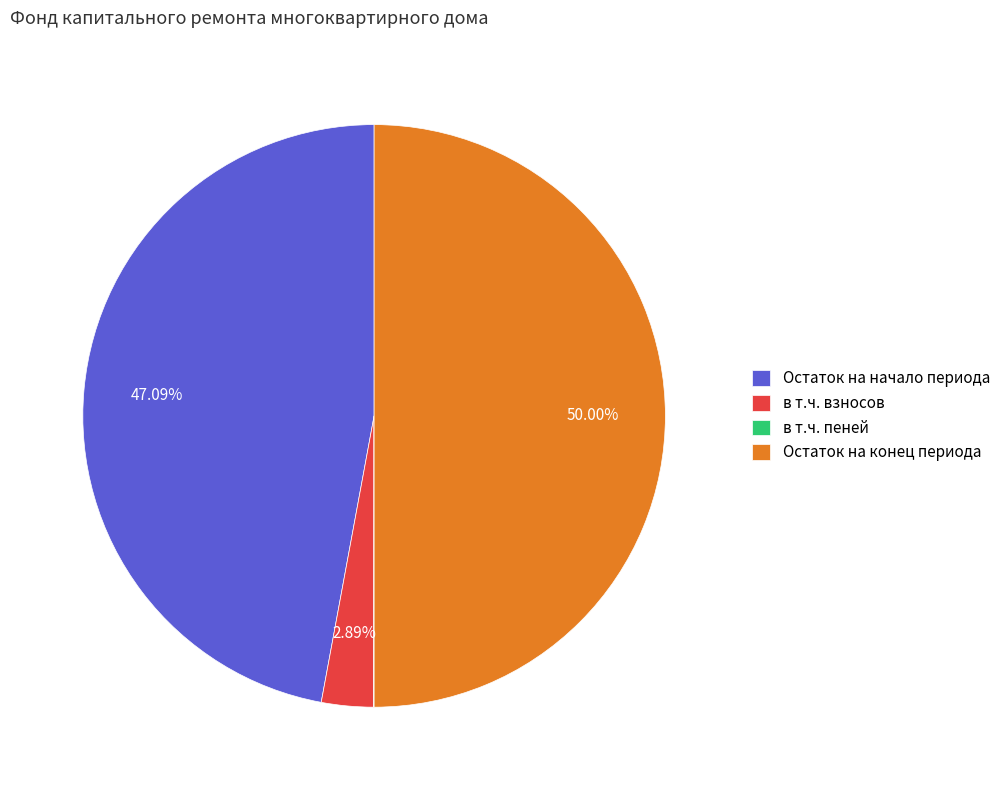

Which category accounts for the majority?

Остаток на конец периода